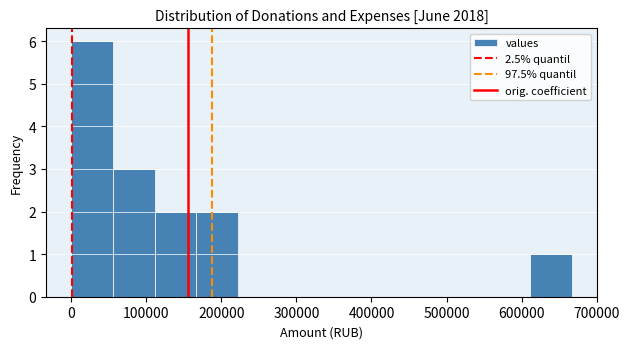

Reading left to right, list every bar in this chart as the range it spans on the x-axis followed by its height. Neither the bar edges nor the heights are printed on the chart, so give them approximately, as read against the axes.

0 to 60000: 6
60000 to 110000: 3
110000 to 170000: 2
170000 to 220000: 2
220000 to 280000: 0
280000 to 330000: 0
330000 to 390000: 0
390000 to 440000: 0
440000 to 500000: 0
500000 to 560000: 0
560000 to 610000: 0
610000 to 670000: 1